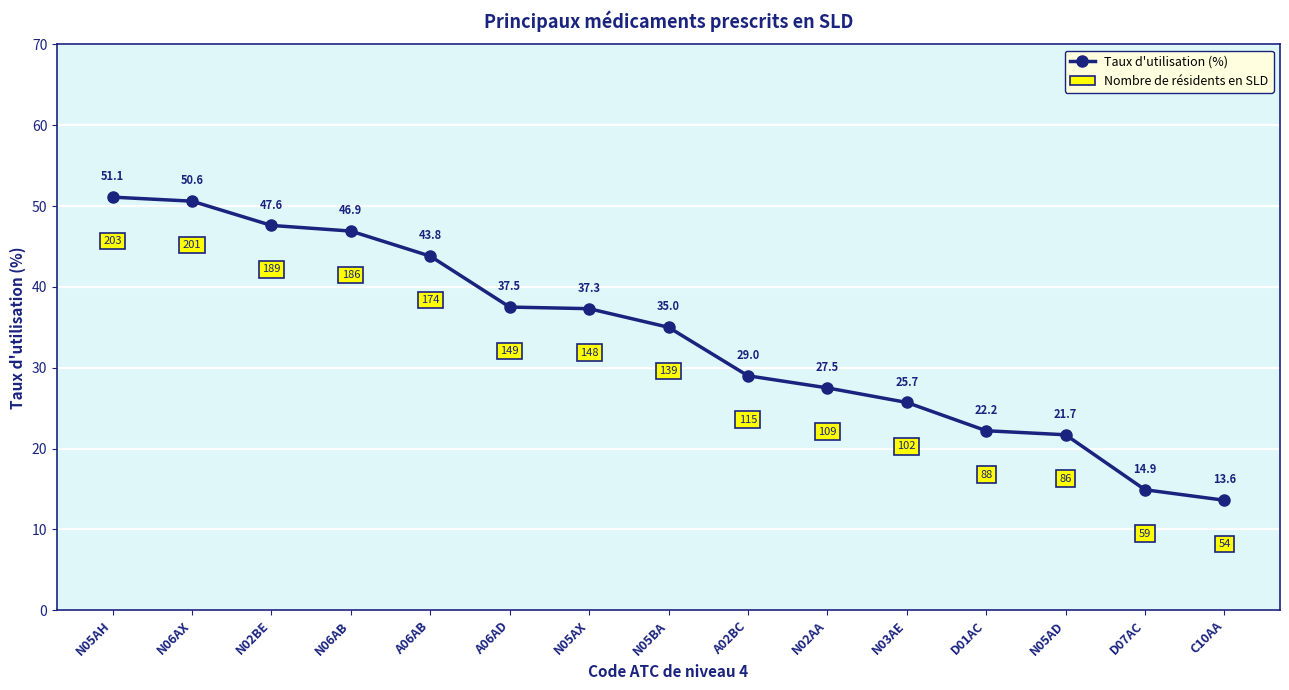

Is it true that the value at N05BA is 35.0?

True